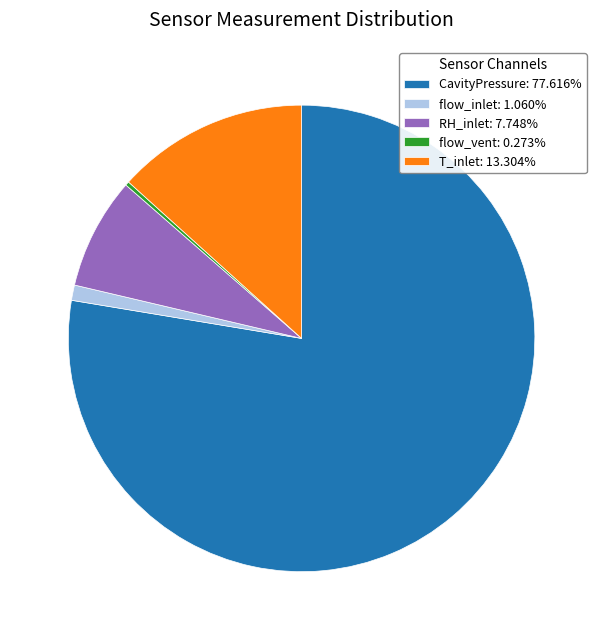

Does any single category account for the majority?

Yes